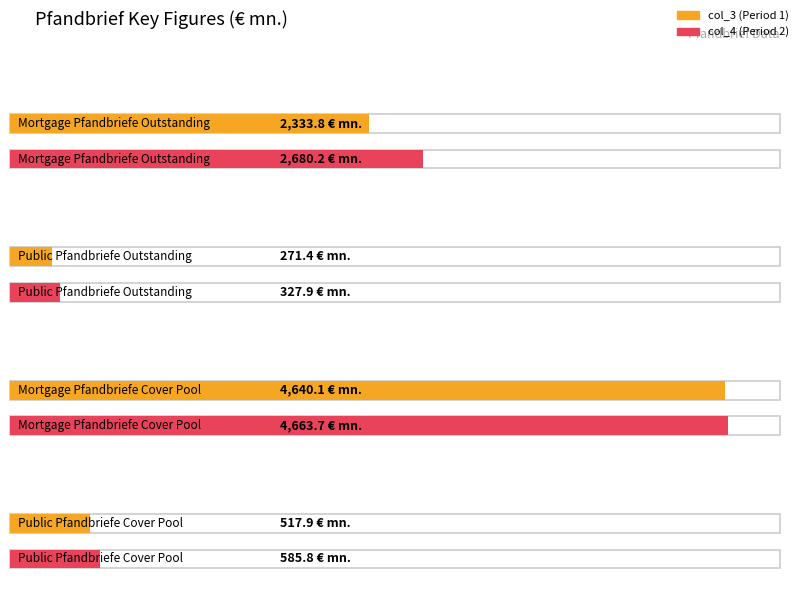

Rank the series by their maximum value, from lowest to highest.

col_3, col_4